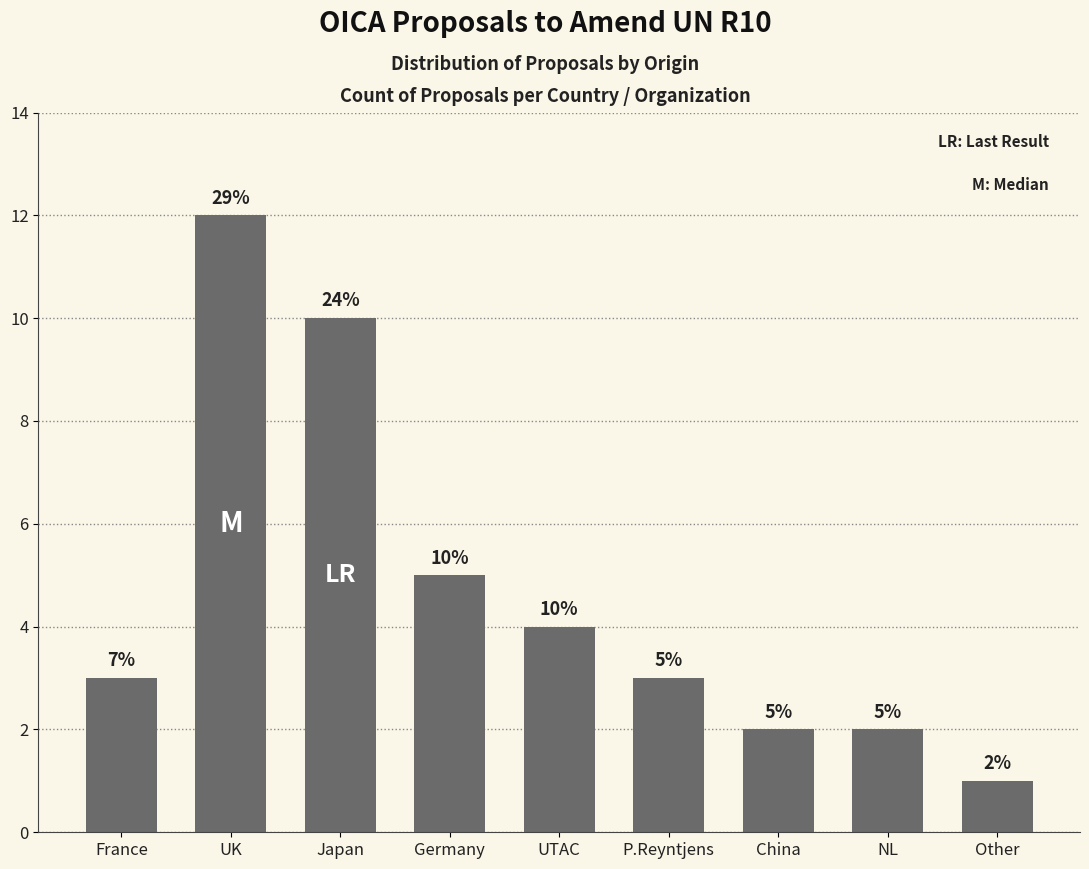

The chart shows a value of 3 at China. True or false?

False